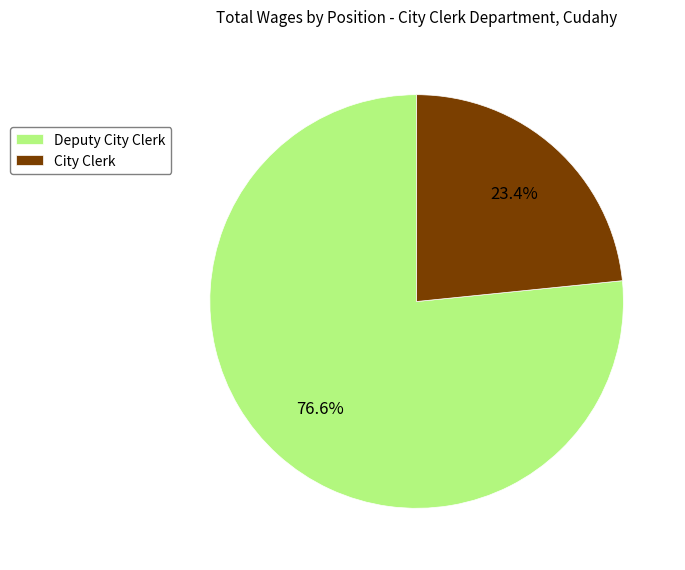

Count the number of slices in the pie.

2